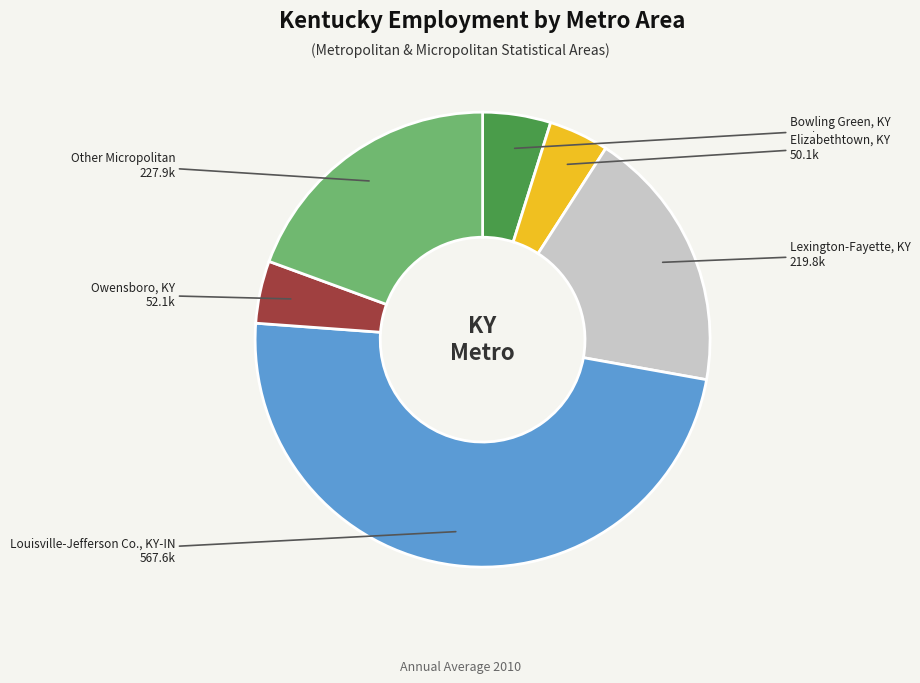

Is there a majority slice in this chart?

No